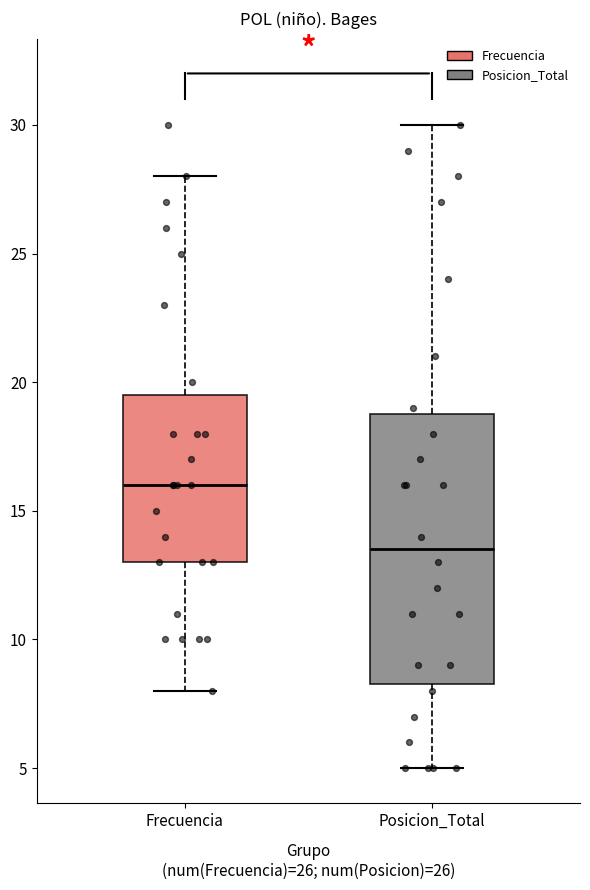

Which box has the highest median line?

Frecuencia